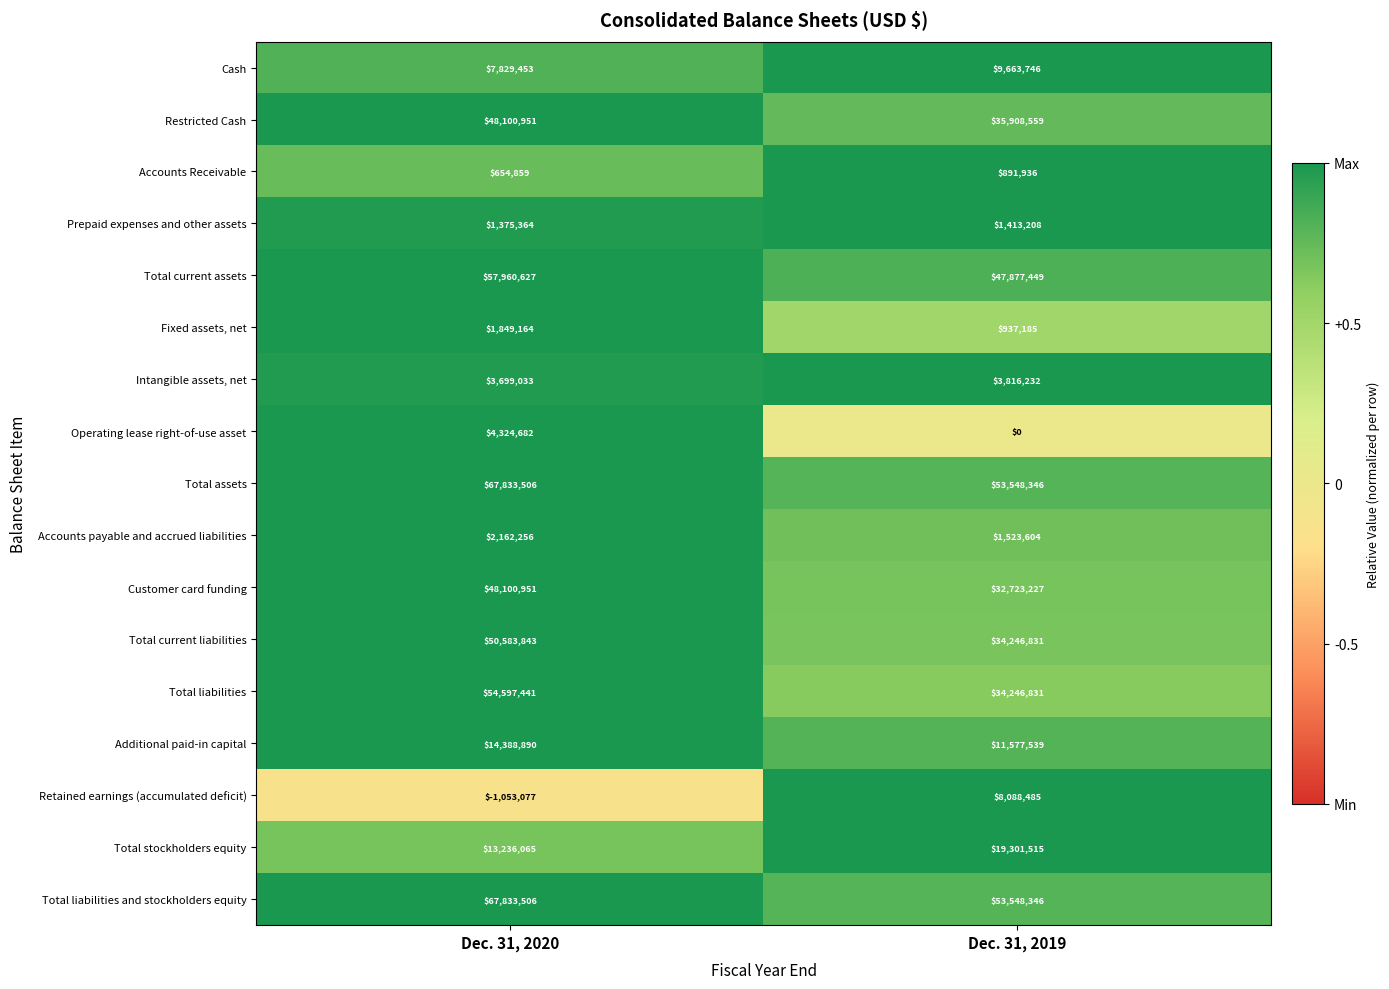

At which category is the sum across all series the highest?

Dec. 31, 2020